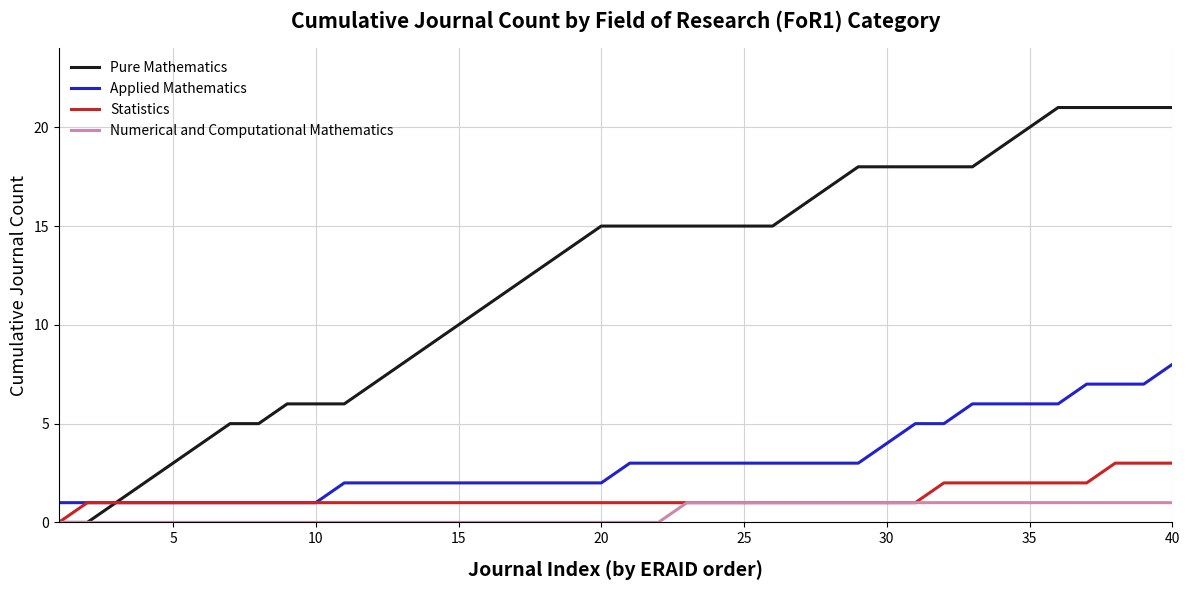

What is the maximum value for Pure Mathematics?

21